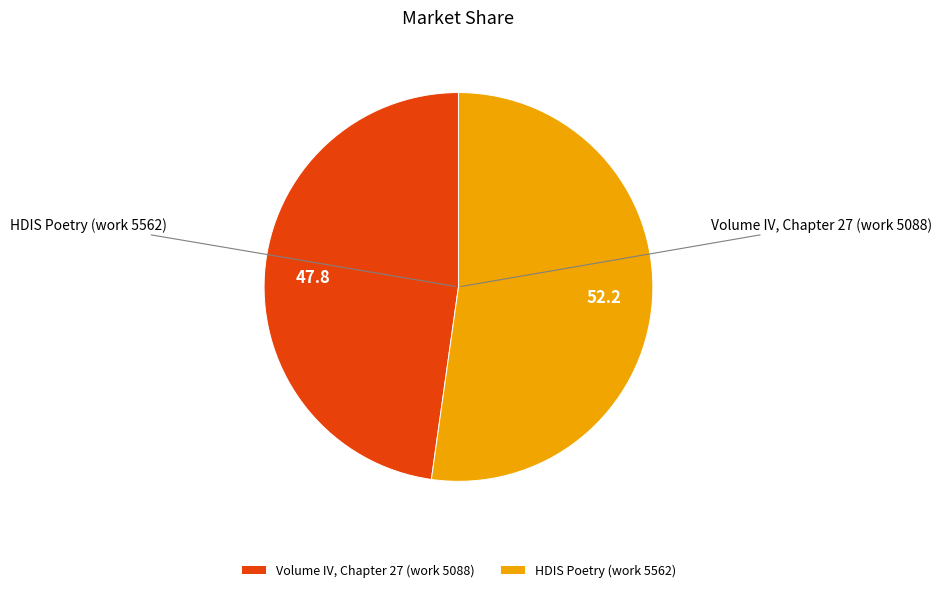

Between HDIS Poetry (work 5562) and Volume IV, Chapter 27 (work 5088), which is larger?

HDIS Poetry (work 5562)